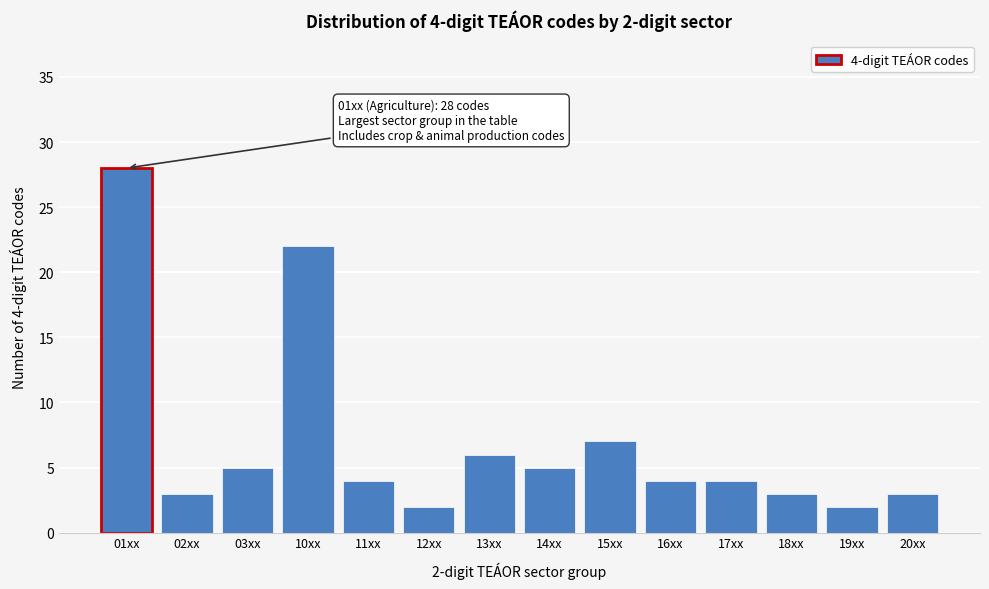

Reading left to right, list all the values displayed in this chart.

28	3	5	22	4	2	6	5	7	4	4	3	2	3